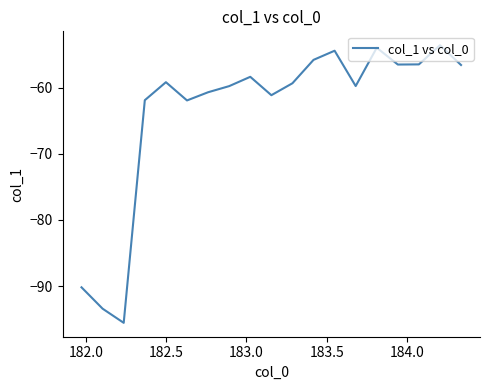

What is the minimum value shown in the chart?

-95.6